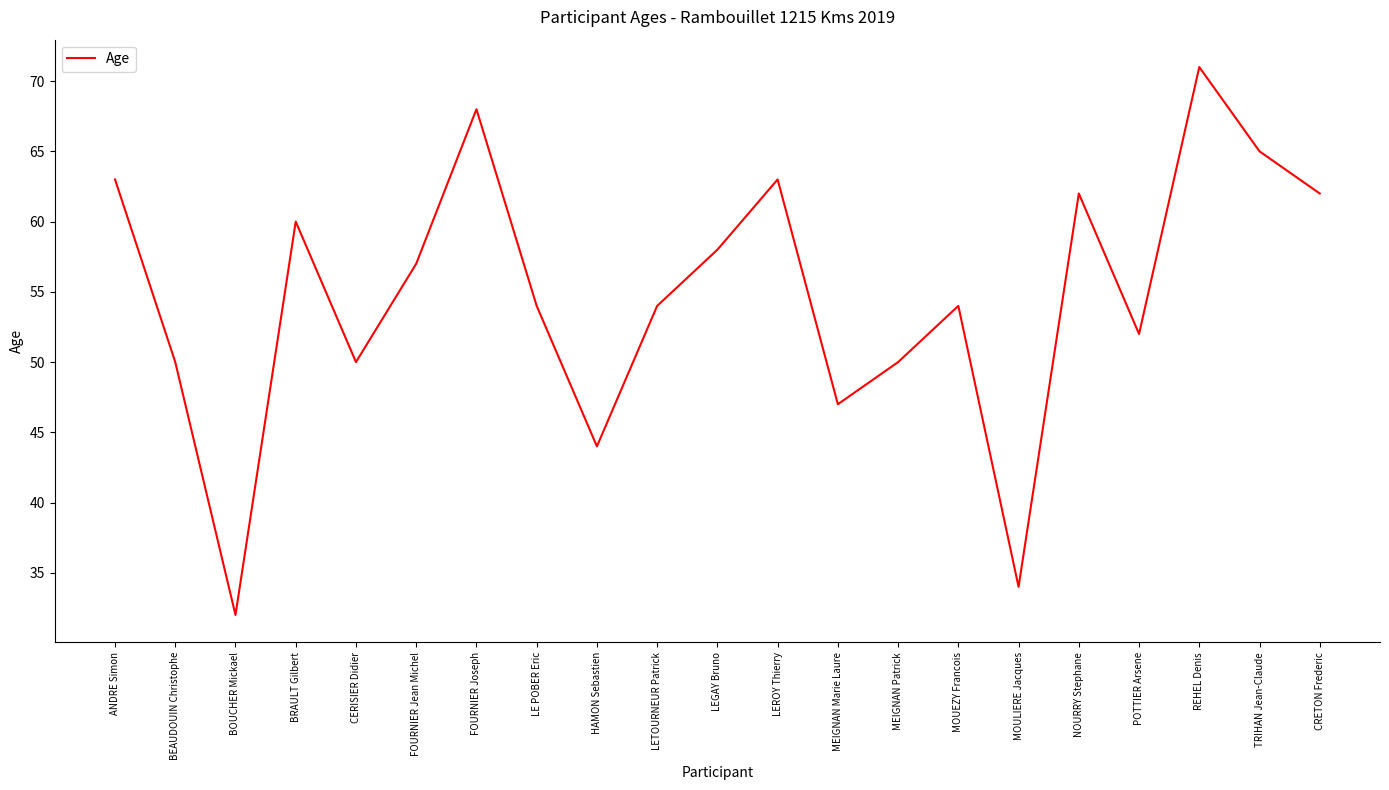

What is the difference between the maximum and minimum values?

39